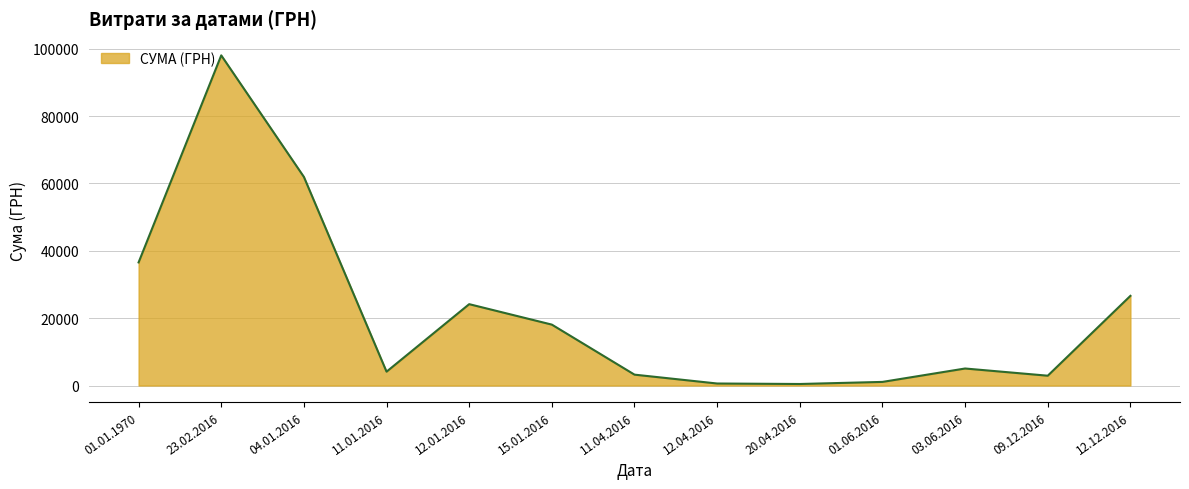

Is it true that the value at 12.01.2016 is 9384.5?

False